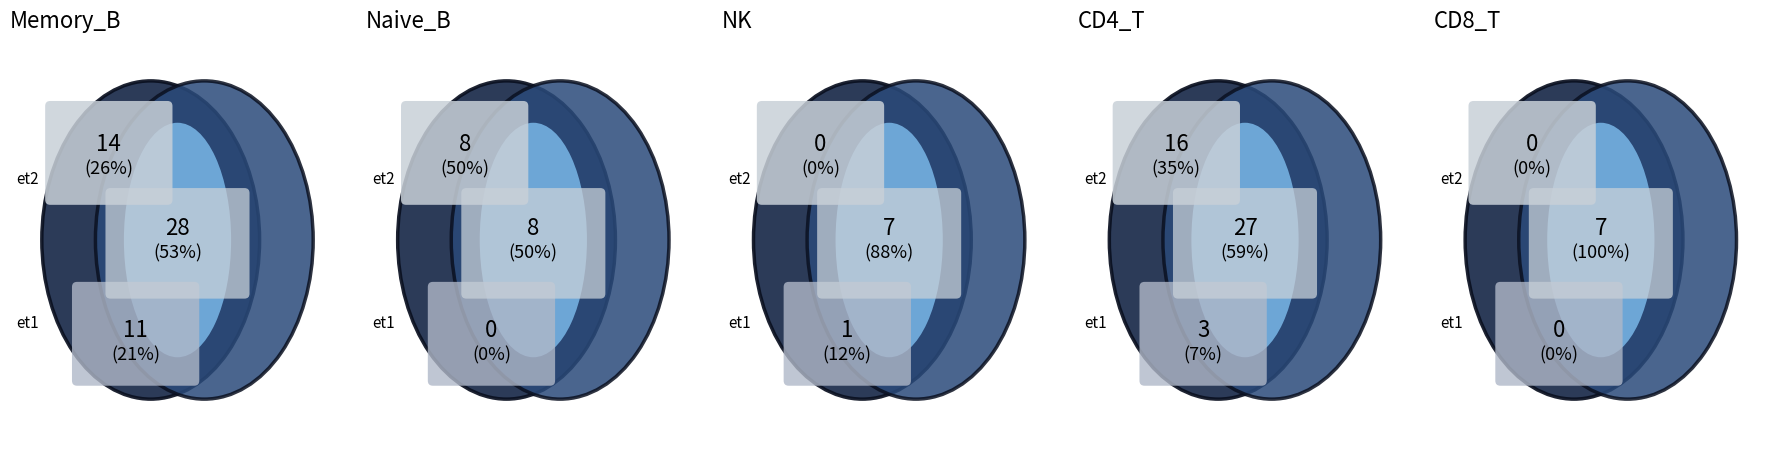

Is My Time the majority of the pie?

No